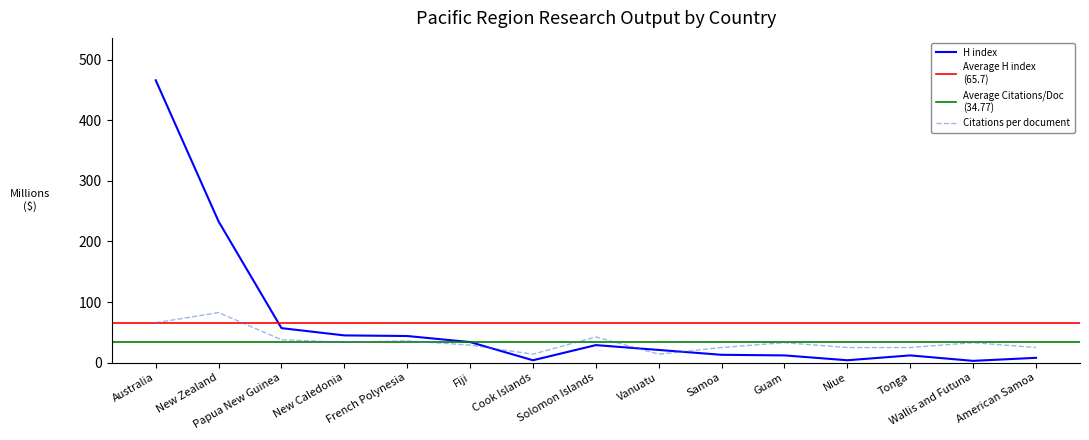

How many interior local valleys does the H index series have?

3